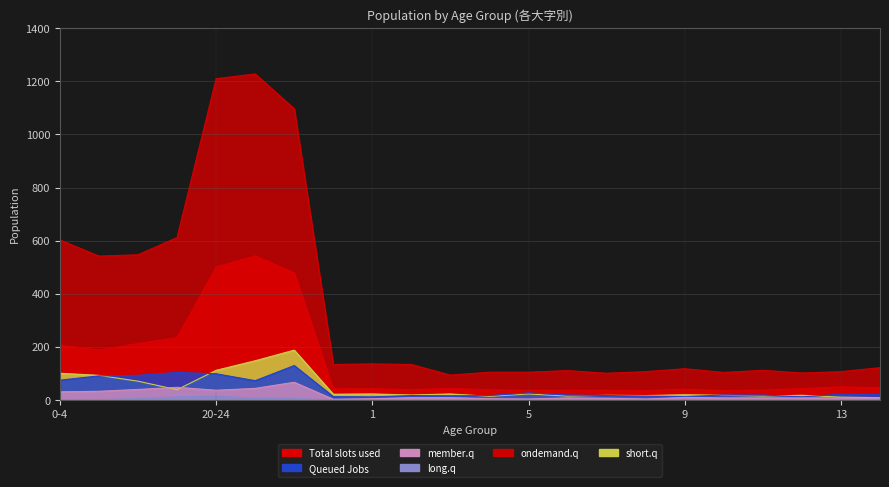

What is the value of the Total slots used (東通 総数) point at the 14th from the left?

37